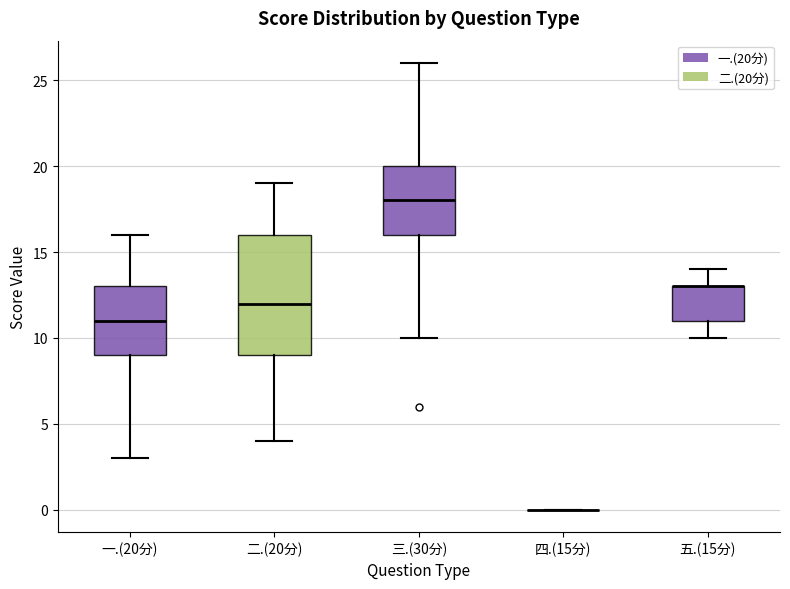

Reading left to right, read every box against the y-axis: the position of its median line, the range the box covers, and the ends of its whiskers. The values are not printed on the chart, so give them approximately, as read against the axis.

一.(20分): median 11, box 9 to 13, whiskers 3 to 16
二.(20分): median 12, box 9 to 16, whiskers 4 to 19
三.(30分): median 18, box 16 to 20, whiskers 10 to 26
四.(15分): box collapsed to a line at 0, whiskers 0 to 0
五.(15分): median 13 (drawn on the box's upper edge), box 11 to 13, whiskers 10 to 14